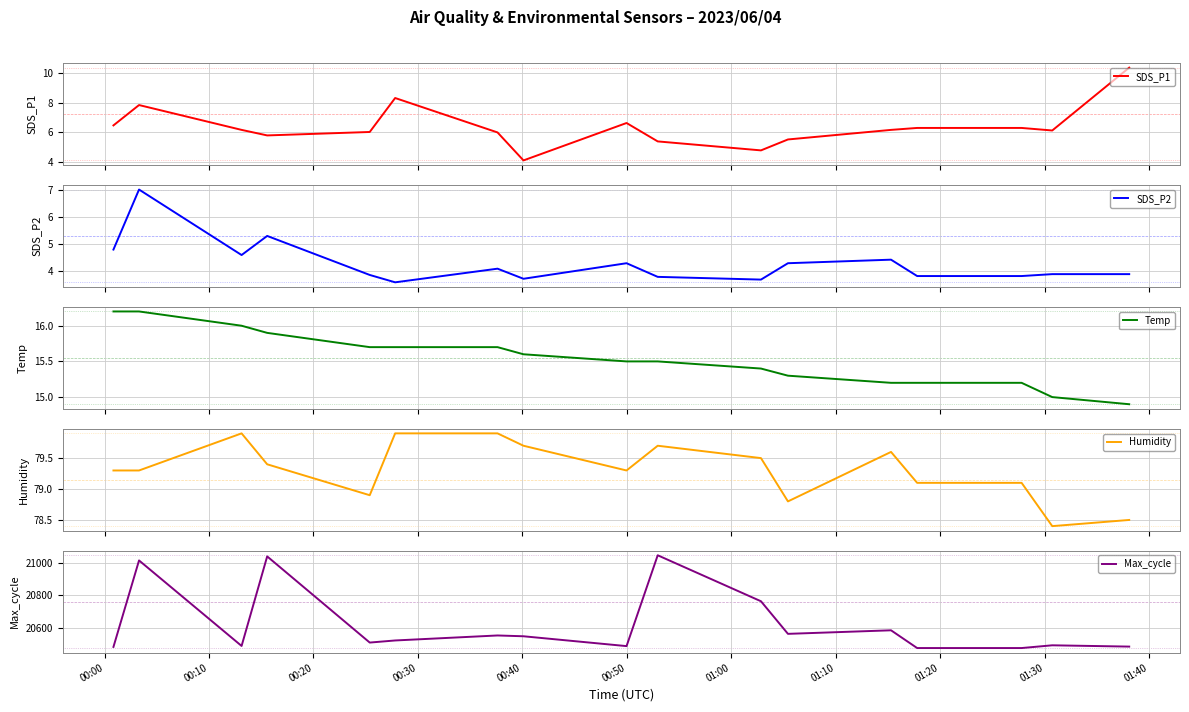

What is the average value of the SDS_P2 series?

4.3